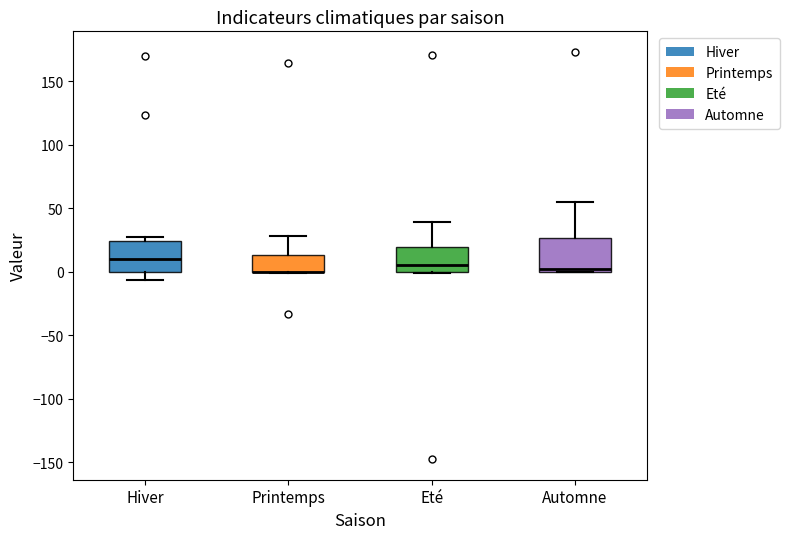

Where is the upper edge of the box for Automne on the y-axis? The values are not printed on the chart, so give them approximately, as read against the axis.

25